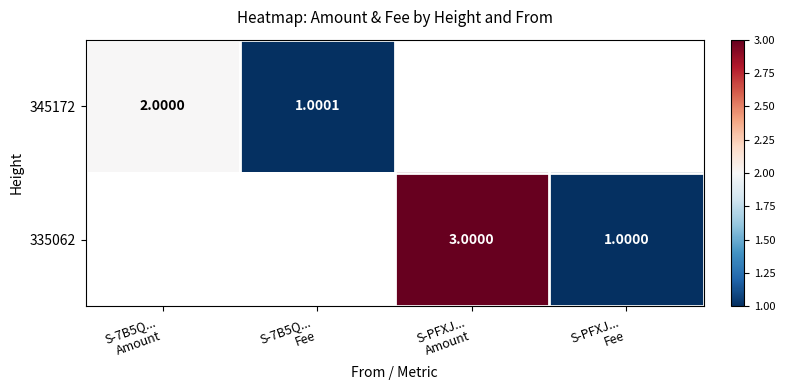

The 345172 series shows 2.0 at S-7B5Q... Amount. True or false?

True